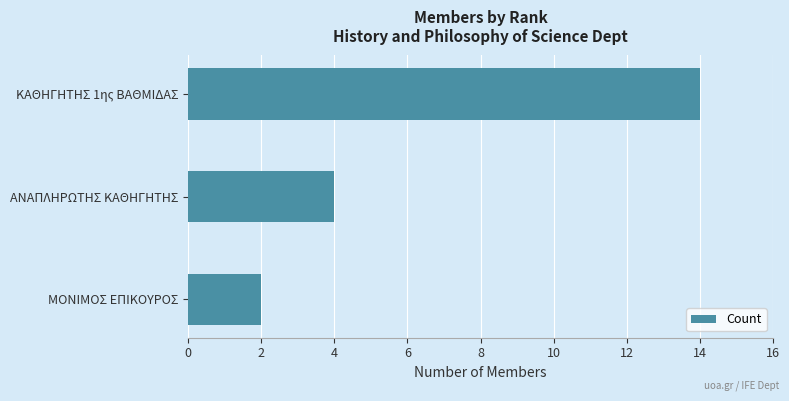

List the labels in order of value, largest first.

ΚΑΘΗΓΗΤΗΣ 1ης ΒΑΘΜΙΔΑΣ, ΑΝΑΠΛΗΡΩΤΗΣ ΚΑΘΗΓΗΤΗΣ, ΜΟΝΙΜΟΣ ΕΠΙΚΟΥΡΟΣ